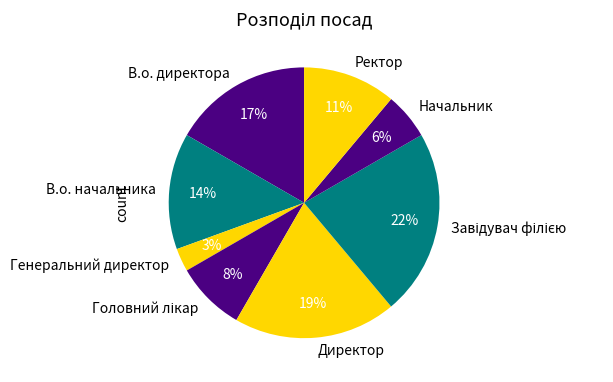

What percentage is the Генеральний директор slice, to the nearest percent?

3%